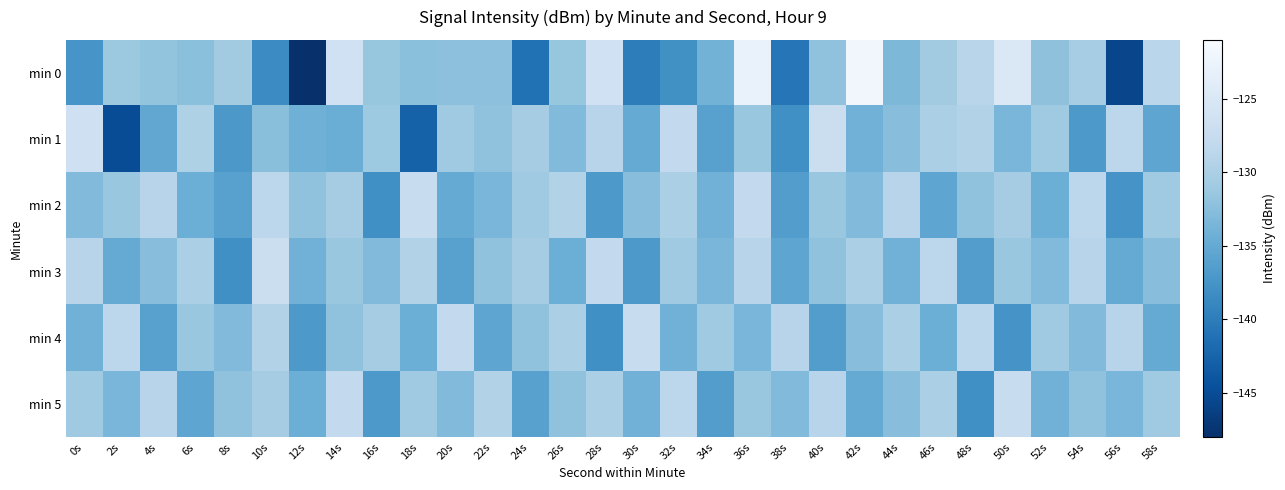

Reading left to right, list all the values displayed in this chart.

min 0: 0s=-137.4	2s=-131.1	4s=-131.8	6s=-132.3	8s=-130.8	10s=-138.5	12s=-148.5	14s=-126.5	16s=-131.6	18s=-132.3	20s=-132.3	22s=-132.3	24s=-141.2	26s=-131.6	28s=-126.4	30s=-139.9	32s=-137.9	34s=-133.9	36s=-122.8	38s=-140.7	40s=-132.0	42s=-121.9	44s=-133.3	46s=-130.7	48s=-128.9	50s=-124.8	52s=-132.2	54s=-130.4	56s=-145.8	58s=-128.8
min 1: 0s=-126.6	2s=-145.0	4s=-135.3	6s=-129.7	8s=-137.1	10s=-132.4	12s=-134.2	14s=-134.6	16s=-131.0	18s=-142.8	20s=-131.0	22s=-132.0	24s=-130.5	26s=-133.0	28s=-129.0	30s=-135.0	32s=-128.0	34s=-136.0	36s=-131.5	38s=-138.0	40s=-127.0	42s=-134.0	44s=-132.5	46s=-130.0	48s=-129.5	50s=-133.5	52s=-131.0	54s=-137.0	56s=-128.5	58s=-135.5
min 2: 0s=-133.0	2s=-131.5	4s=-129.0	6s=-134.5	8s=-136.0	10s=-128.5	12s=-132.0	14s=-130.5	16s=-138.0	18s=-127.5	20s=-135.0	22s=-133.5	24s=-131.0	26s=-129.5	28s=-137.0	30s=-132.5	32s=-130.0	34s=-134.0	36s=-128.0	38s=-136.5	40s=-131.5	42s=-133.0	44s=-129.0	46s=-135.5	48s=-132.0	50s=-130.5	52s=-134.5	54s=-128.5	56s=-137.5	58s=-131.0
min 3: 0s=-129.0	2s=-135.0	4s=-132.5	6s=-130.0	8s=-138.0	10s=-127.0	12s=-134.0	14s=-131.5	16s=-133.0	18s=-129.5	20s=-136.0	22s=-132.0	24s=-130.5	26s=-134.5	28s=-128.0	30s=-137.0	32s=-131.0	34s=-133.5	36s=-129.0	38s=-135.5	40s=-132.0	42s=-130.0	44s=-134.0	46s=-128.5	48s=-136.5	50s=-131.5	52s=-133.0	54s=-129.0	56s=-135.0	58s=-132.5
min 4: 0s=-134.0	2s=-128.5	4s=-136.0	6s=-131.5	8s=-133.0	10s=-129.5	12s=-137.0	14s=-132.0	16s=-130.5	18s=-134.5	20s=-128.0	22s=-135.5	24s=-132.0	26s=-130.0	28s=-138.0	30s=-127.5	32s=-134.0	34s=-131.0	36s=-133.5	38s=-129.0	40s=-136.5	42s=-132.5	44s=-130.0	46s=-134.5	48s=-128.5	50s=-137.5	52s=-131.0	54s=-133.0	56s=-129.0	58s=-135.0
min 5: 0s=-131.0	2s=-133.5	4s=-129.0	6s=-135.5	8s=-132.0	10s=-130.5	12s=-134.5	14s=-128.0	16s=-137.0	18s=-131.0	20s=-133.0	22s=-129.5	24s=-136.0	26s=-132.0	28s=-130.0	30s=-134.0	32s=-128.5	34s=-136.5	36s=-131.5	38s=-133.0	40s=-129.0	42s=-135.0	44s=-132.5	46s=-130.0	48s=-138.0	50s=-127.5	52s=-134.0	54s=-132.0	56s=-133.5	58s=-131.0